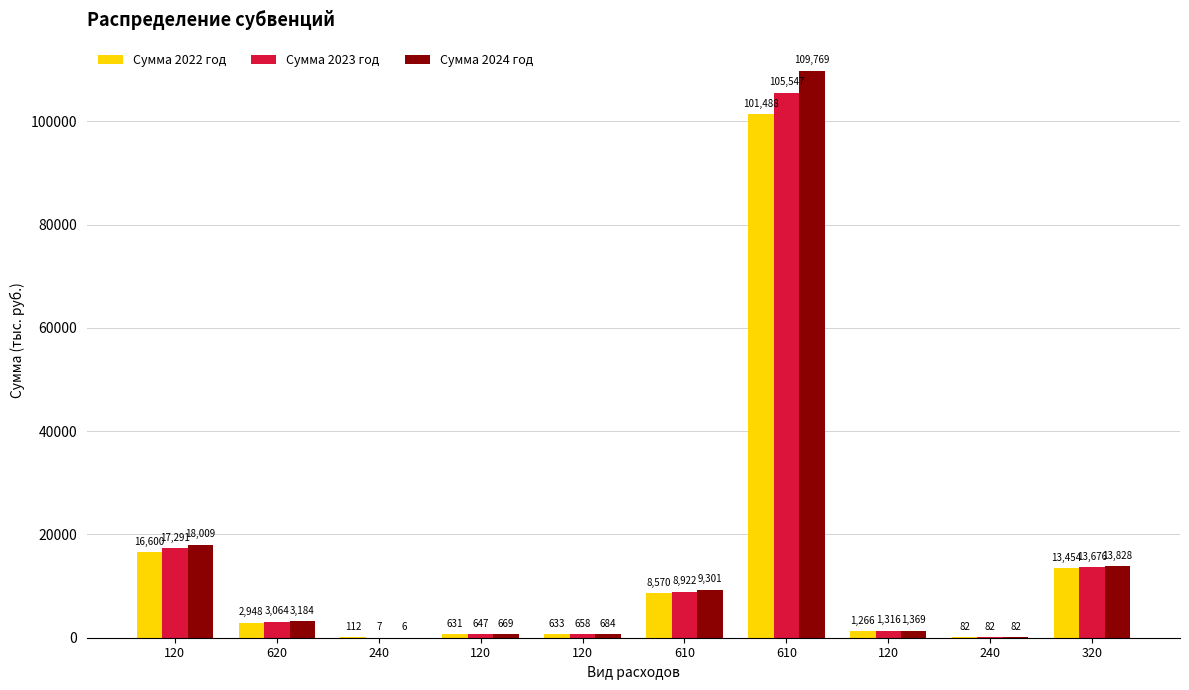

How many categories are shown in the chart?

10